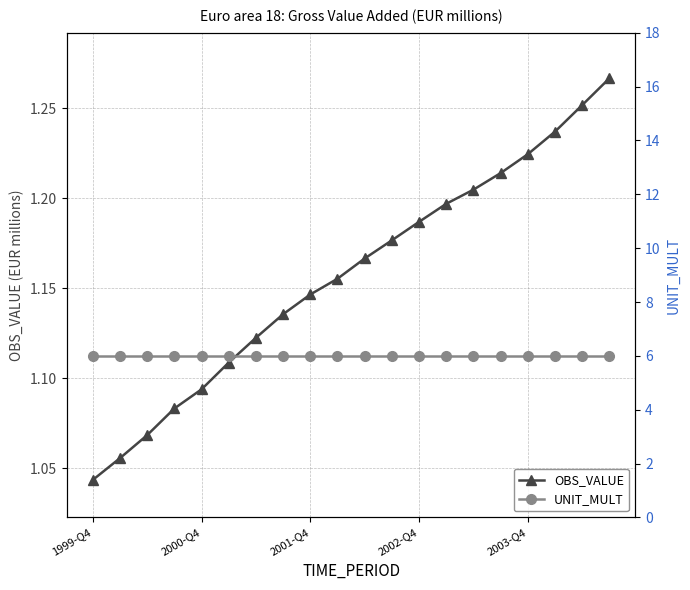

What is the difference between the maximum and minimum values in the OBS_VALUE series?

0.2